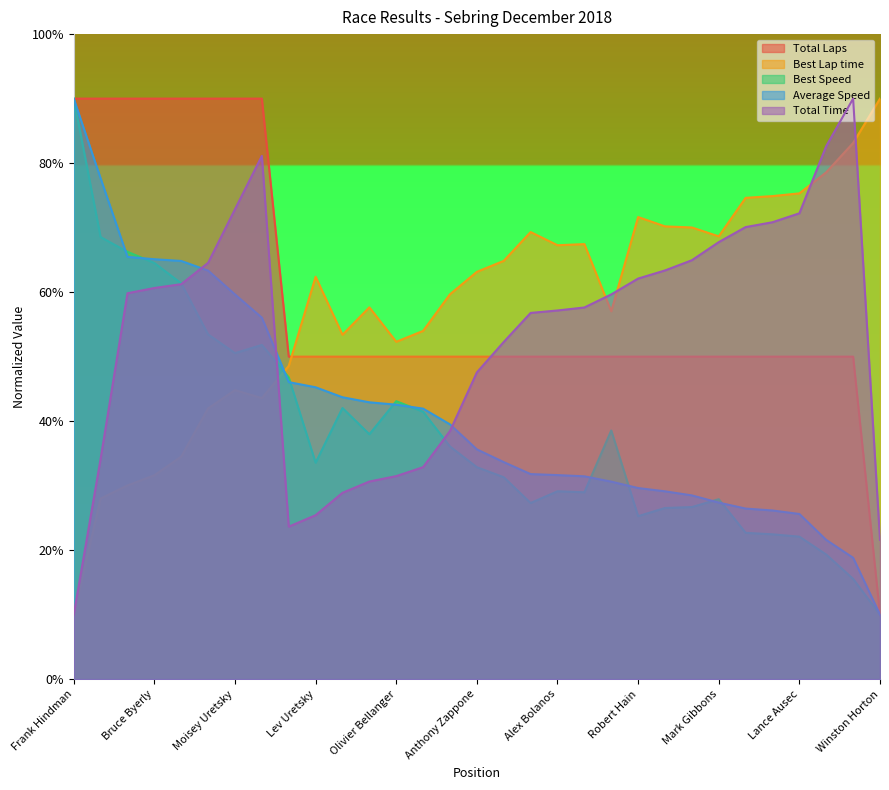

Which category has the lowest value in the Total Time series?

Frank Hindman